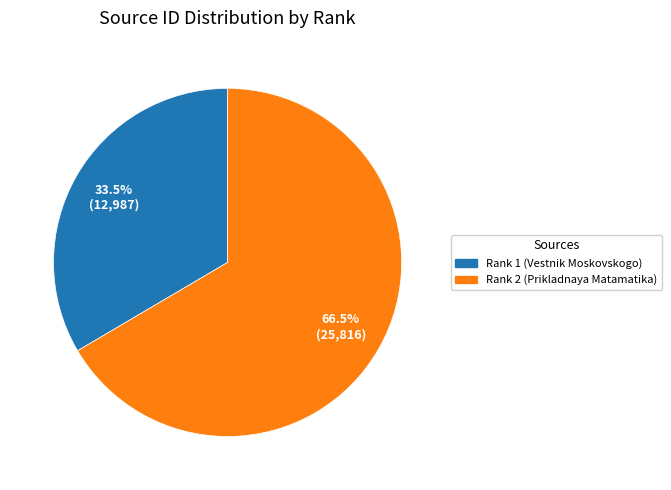

Count the number of slices in the pie.

2